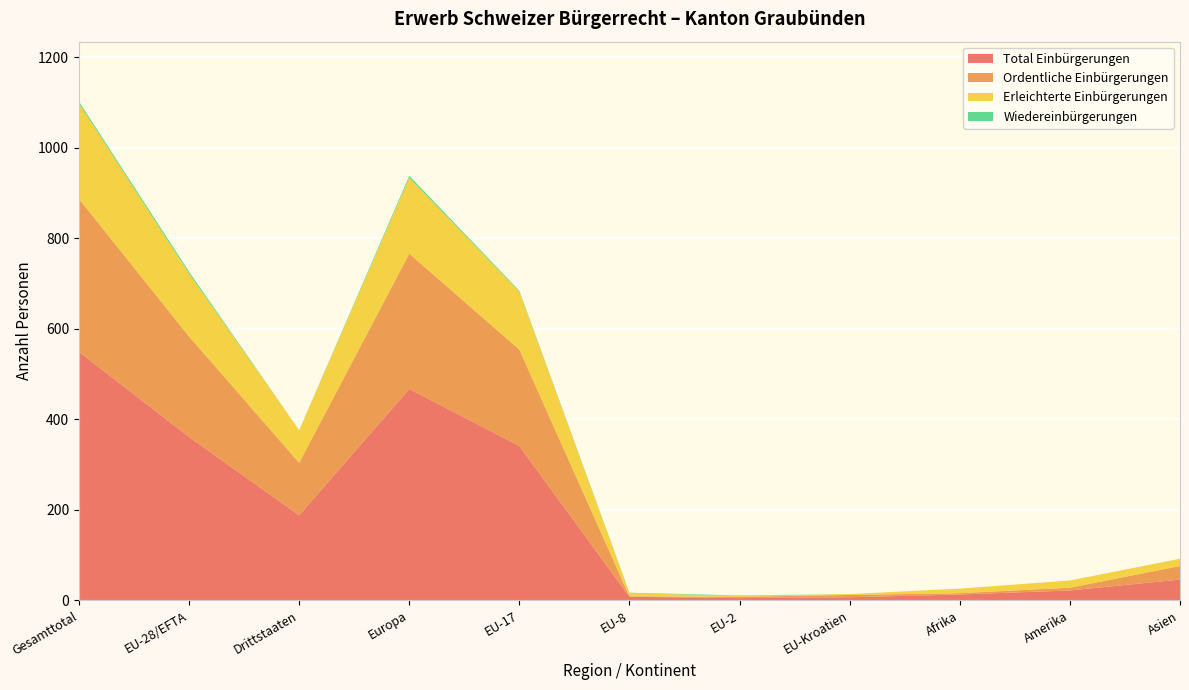

Which category has the highest value in the Total Einbürgerungen series?

Gesamttotal